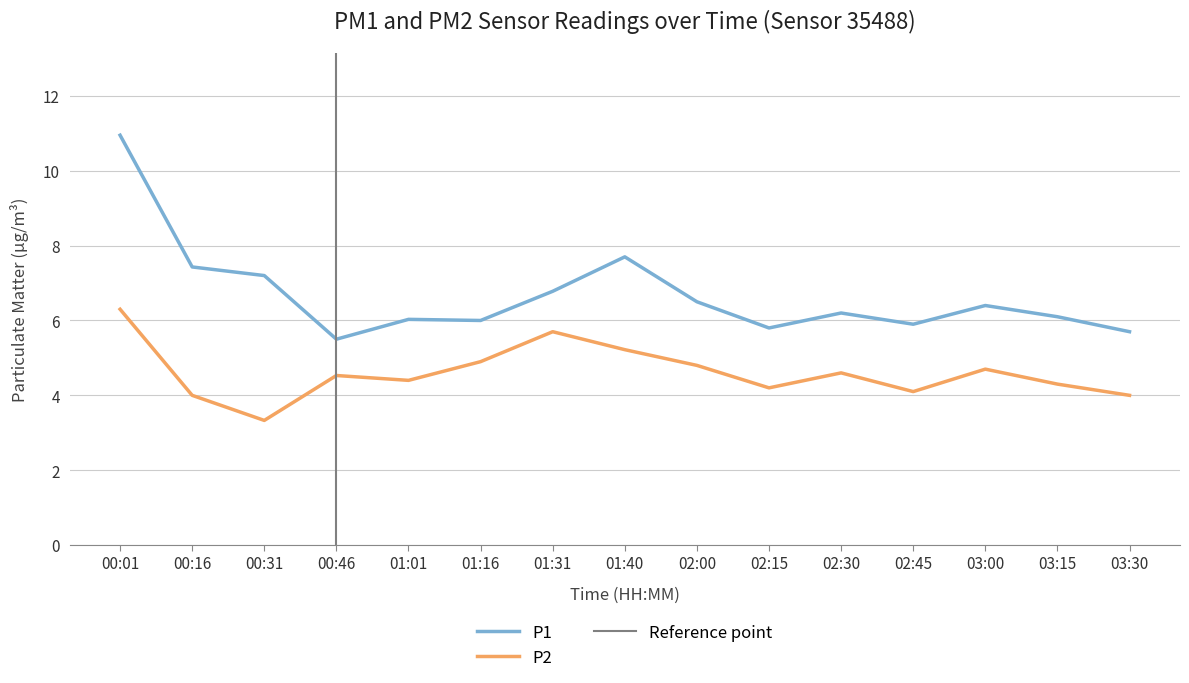

Reading left to right, list all the values displayed in this chart.

P1: 00:01=10.9	00:16=7.4	00:31=7.2	00:46=5.5	01:01=6.0	01:16=6.0	01:31=6.8	01:40=7.7	02:00=6.5	02:15=5.8	02:30=6.2	02:45=5.9	03:00=6.4	03:15=6.1	03:30=5.7
P2: 00:01=6.3	00:16=4.0	00:31=3.3	00:46=4.5	01:01=4.4	01:16=4.9	01:31=5.7	01:40=5.2	02:00=4.8	02:15=4.2	02:30=4.6	02:45=4.1	03:00=4.7	03:15=4.3	03:30=4.0